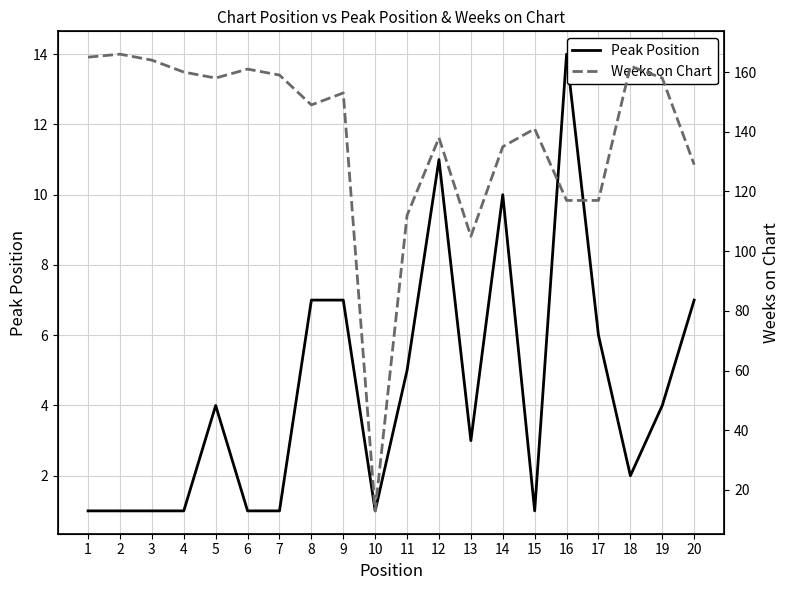

List the labels in order of Peak Position value, largest first.

16, 12, 14, 8, 9, 20, 17, 11, 5, 19, 13, 18, 1, 2, 3, 4, 6, 7, 10, 15